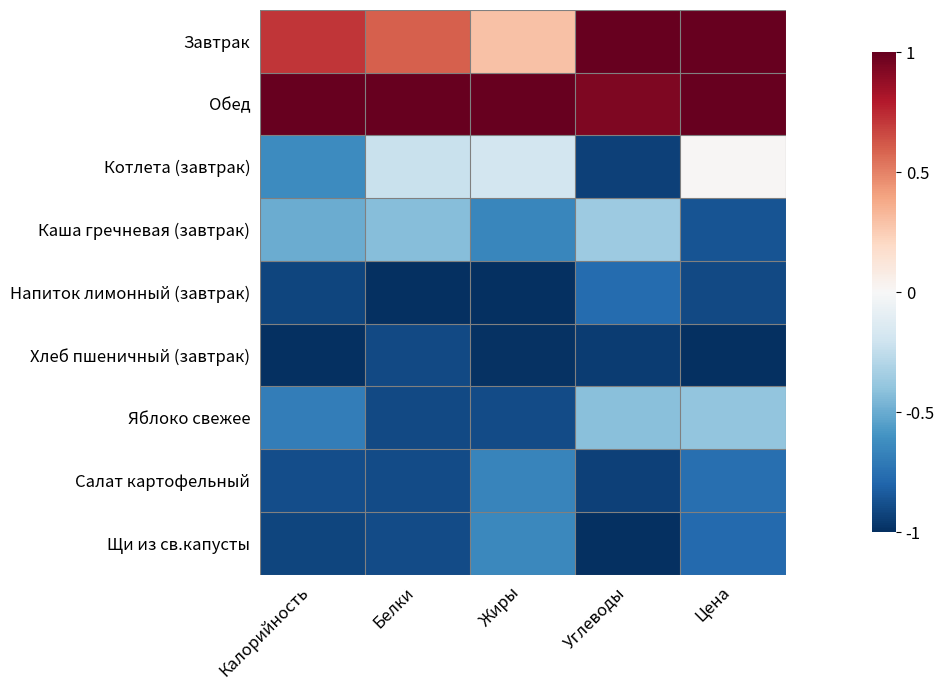

Which category has the highest value across all series?

Углеводы